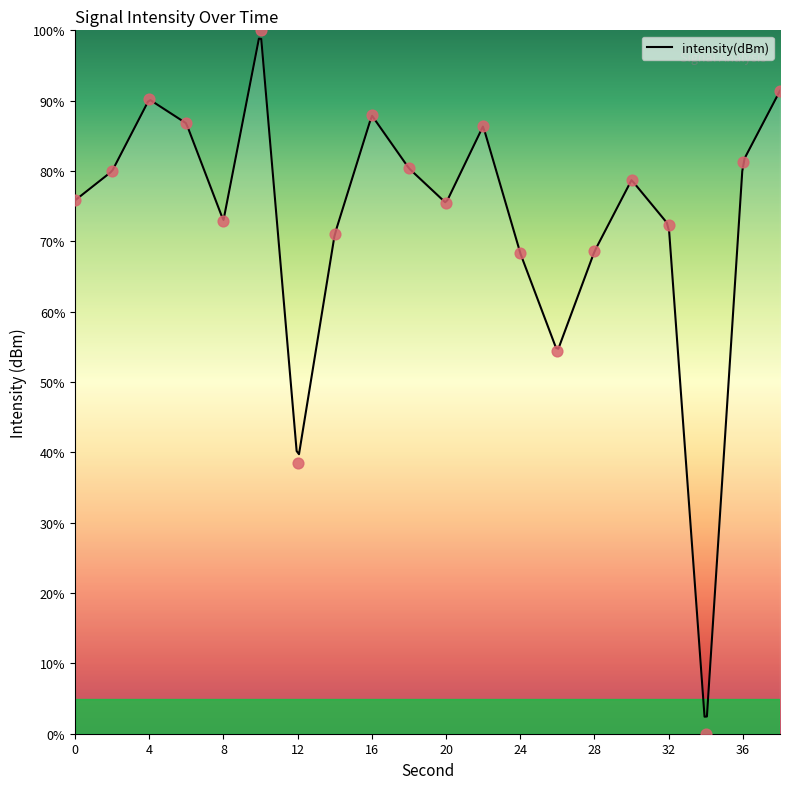

What is the change in value from 0 to 26?

-21.5